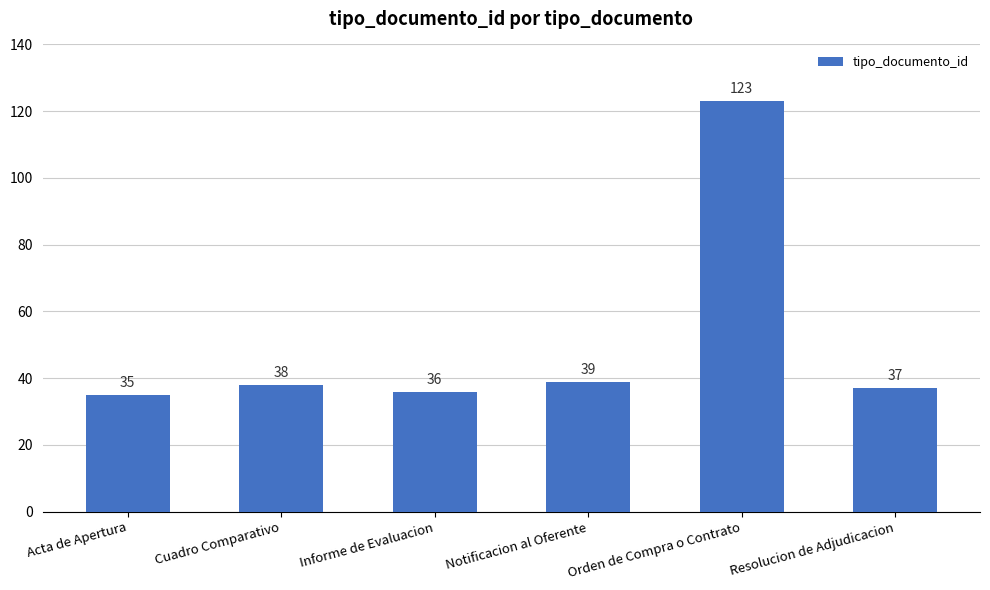

What is the greatest value displayed?

123